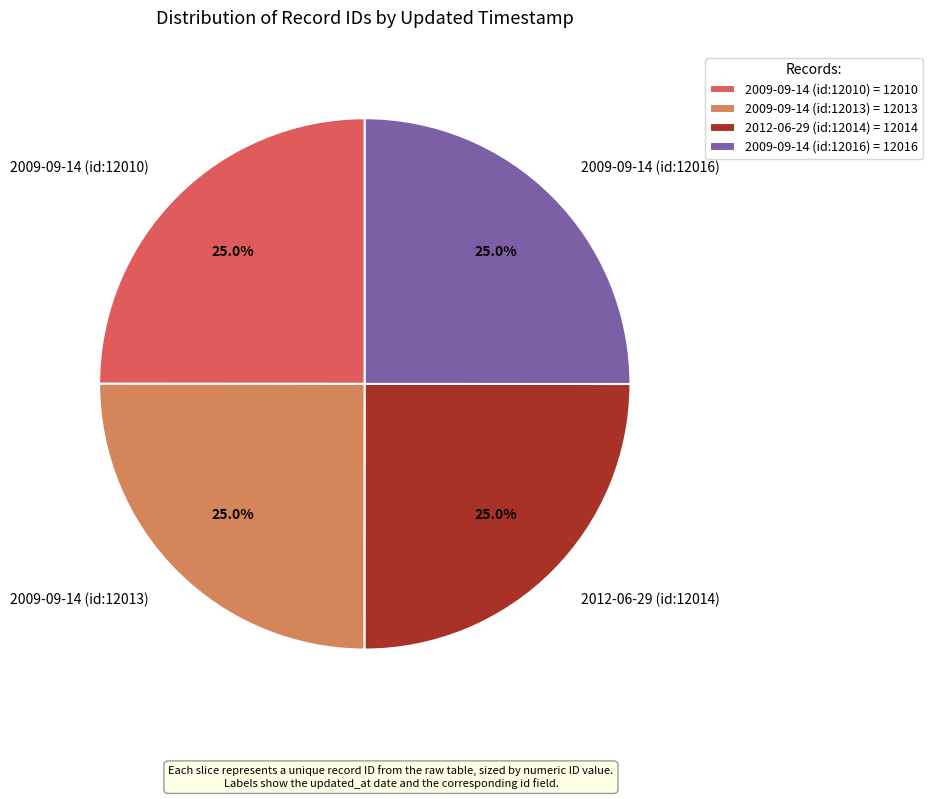

Is there any slice that represents more than half of the pie?

No